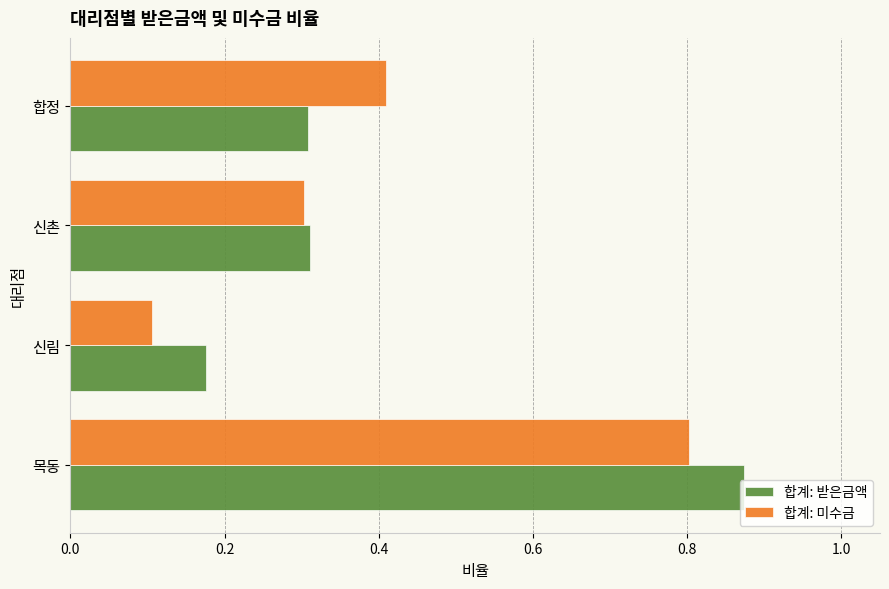

How many 합계: 미수금 values are between 0 and 1?

4